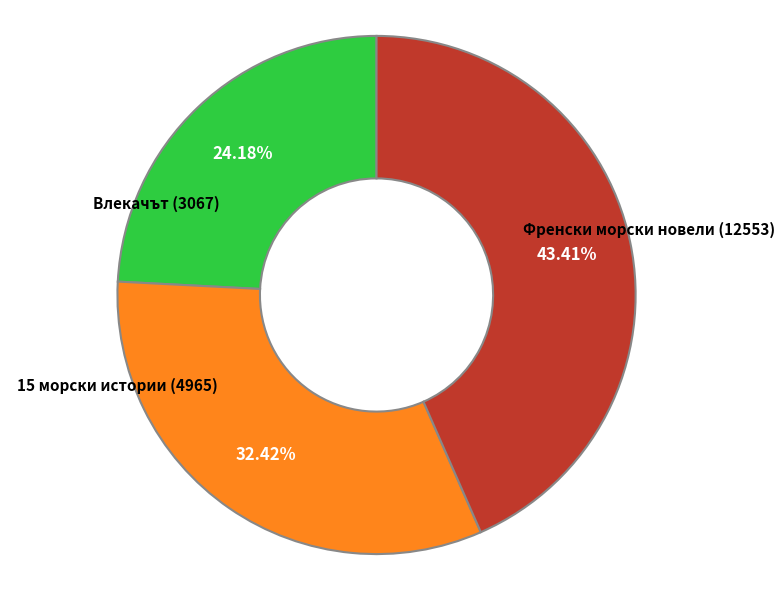

Is there any slice that represents more than half of the pie?

No